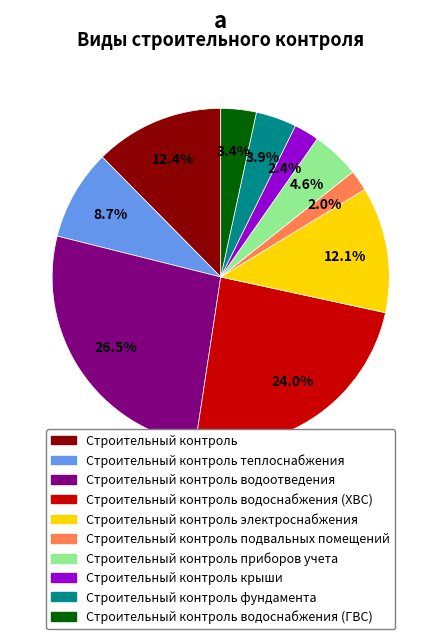

Does any single category account for the majority?

No